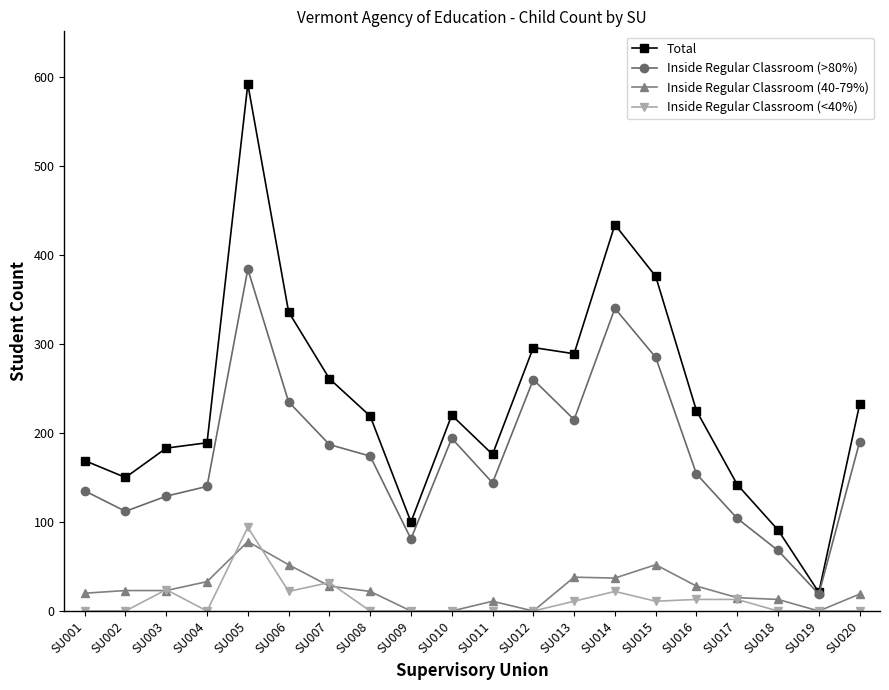

What is the sum of all Inside Regular Classroom (>80%) values?

3550